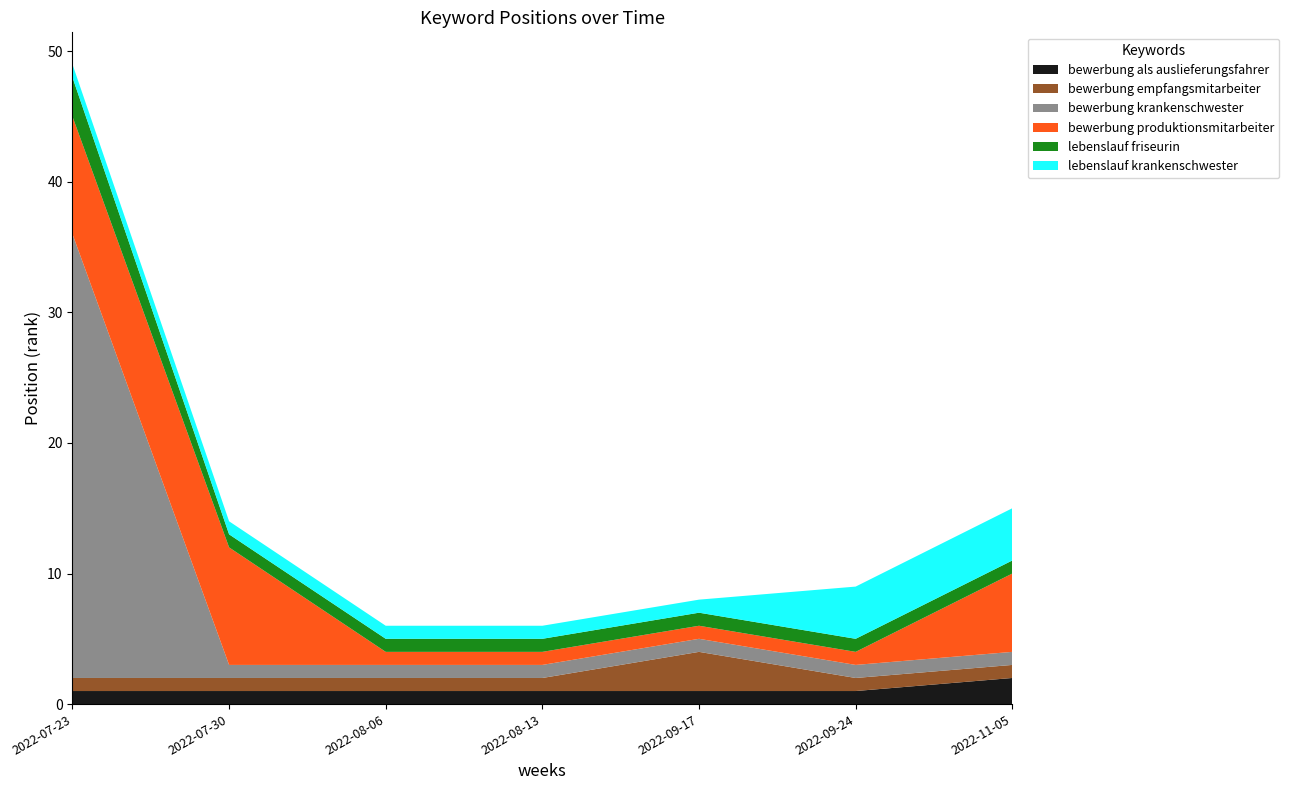

Reading left to right, transcribe all the data shown in this chart.

bewerbung als auslieferungsfahrer: 2022-07-23=1	2022-07-30=1	2022-08-06=1	2022-08-13=1	2022-09-17=1	2022-09-24=1	2022-11-05=2
bewerbung empfangsmitarbeiter: 2022-07-23=1	2022-07-30=1	2022-08-06=1	2022-08-13=1	2022-09-17=3	2022-09-24=1	2022-11-05=1
bewerbung krankenschwester: 2022-07-23=34	2022-07-30=1	2022-08-06=1	2022-08-13=1	2022-09-17=1	2022-09-24=1	2022-11-05=1
bewerbung produktionsmitarbeiter: 2022-07-23=9	2022-07-30=9	2022-08-06=1	2022-08-13=1	2022-09-17=1	2022-09-24=1	2022-11-05=6
lebenslauf friseurin: 2022-07-23=3	2022-07-30=1	2022-08-06=1	2022-08-13=1	2022-09-17=1	2022-09-24=1	2022-11-05=1
lebenslauf krankenschwester: 2022-07-23=1	2022-07-30=1	2022-08-06=1	2022-08-13=1	2022-09-17=1	2022-09-24=4	2022-11-05=4